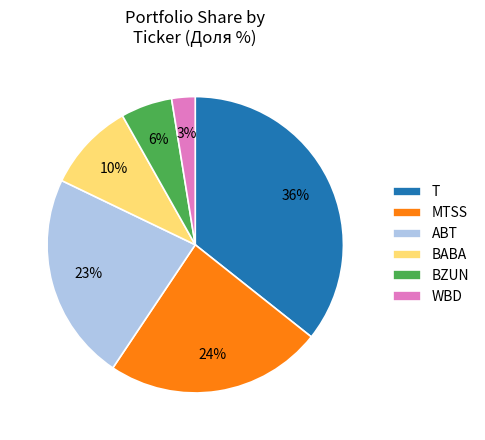

Do BABA and WBD together represent more than half of the pie?

No